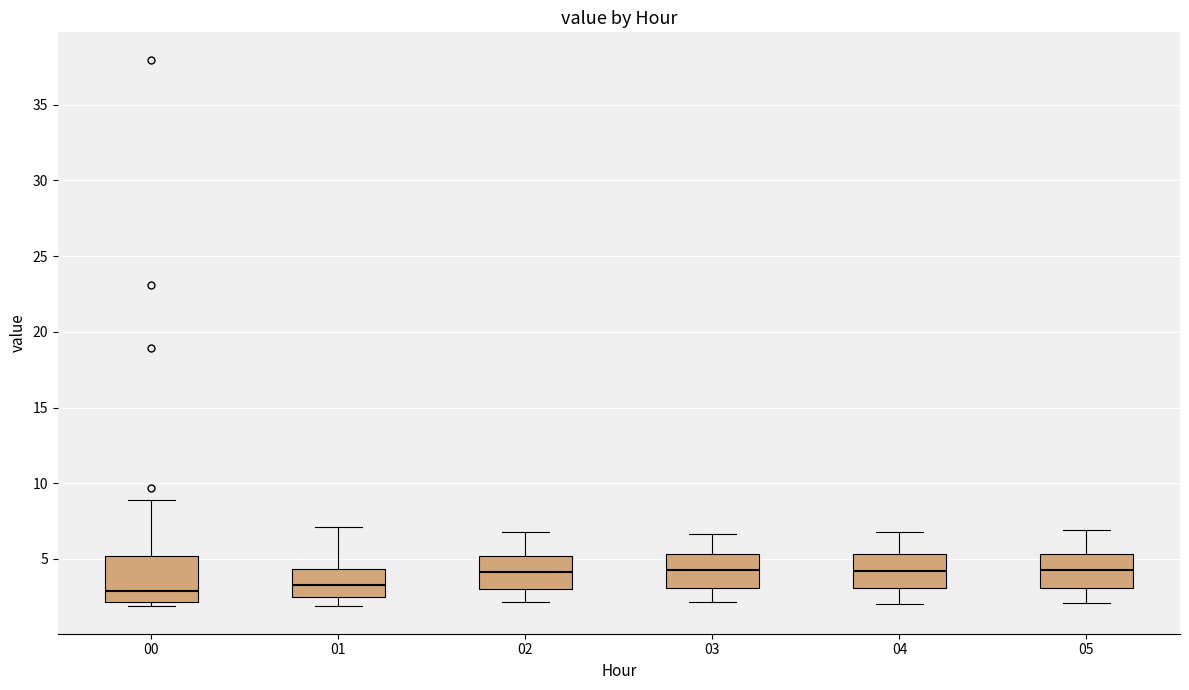

Comparing the boxes themselves (not the whiskers), which one is the tallest?

00